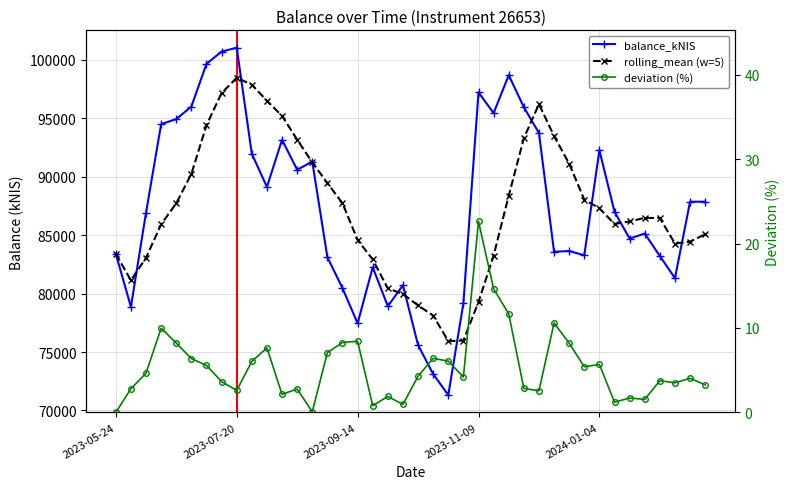

True or false: rolling_mean (w=5) and deviation (%) intersect in this chart.

False